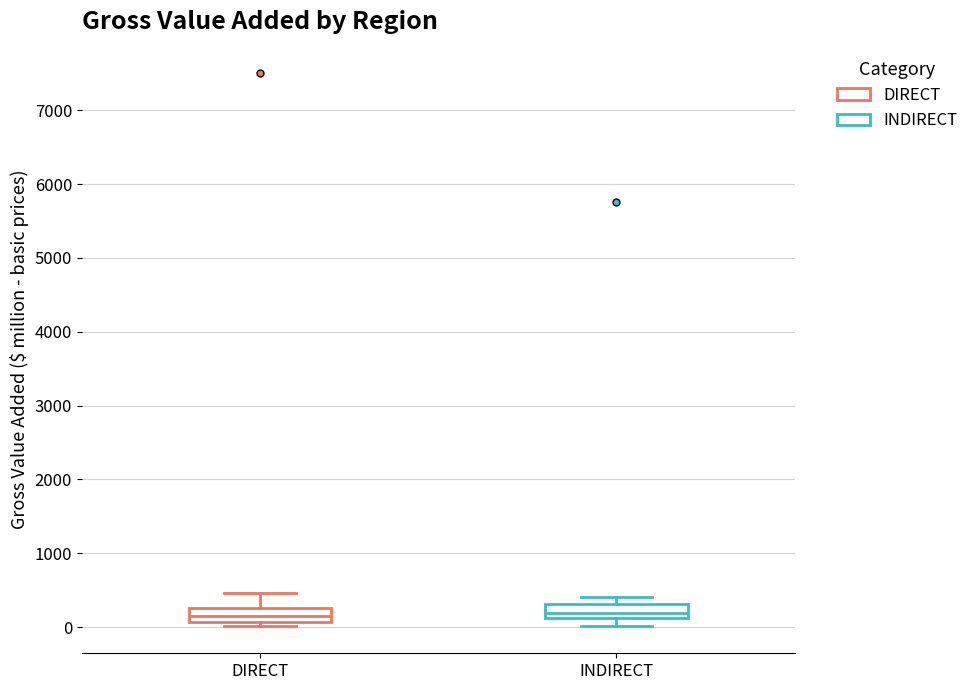

Reading left to right, read every box against the y-axis: the position of its median line, the range the box covers, and the ends of its whiskers. The values are not printed on the chart, so give them approximately, as read against the axis.

DIRECT: median 200, box 100 to 300, whiskers 0 to 500
INDIRECT: median 200, box 100 to 300, whiskers 0 to 400